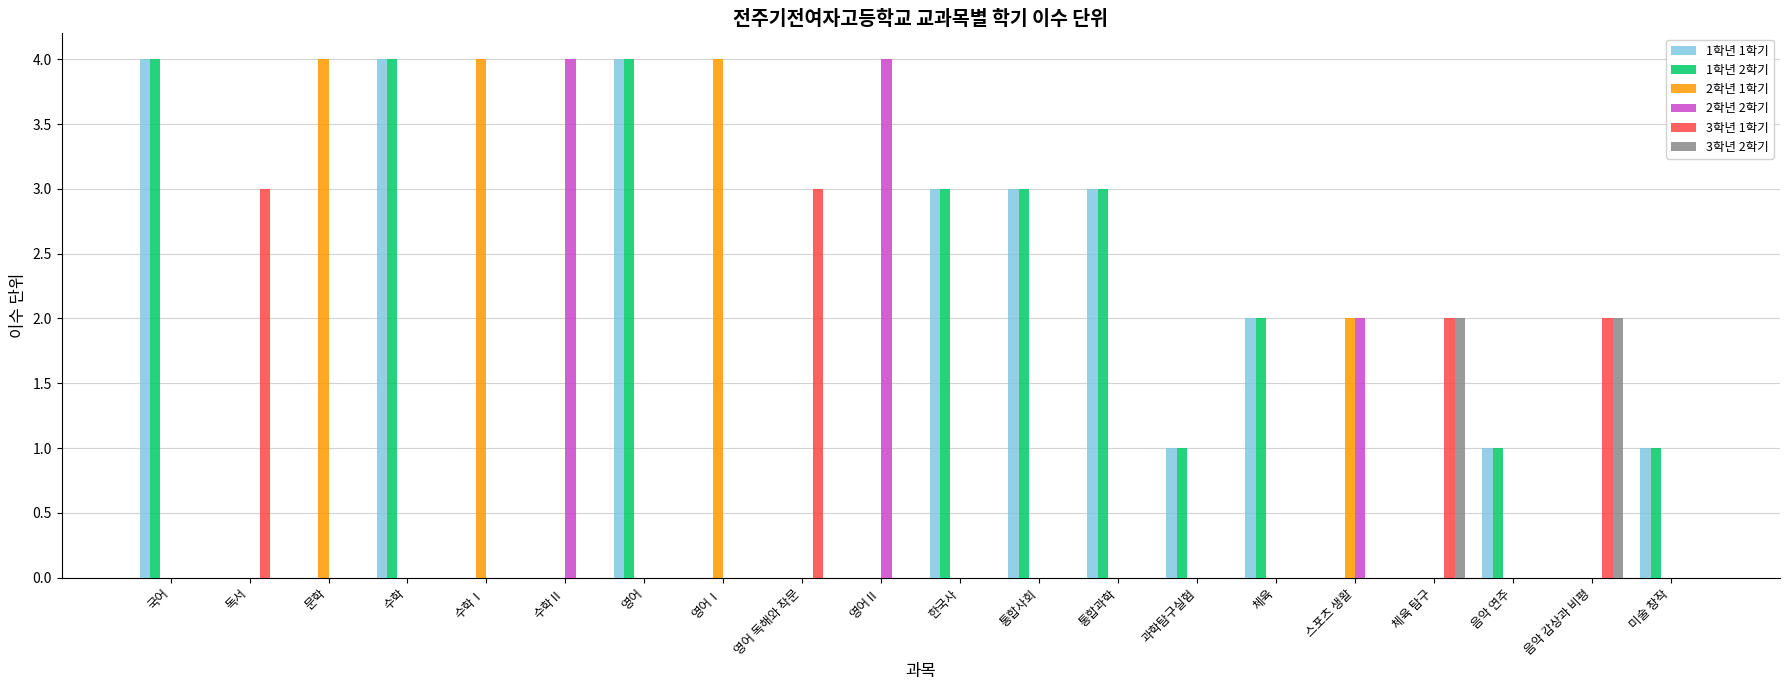

True or false: 1학년 1학기 has a value of 1 at 음악 연주.

True